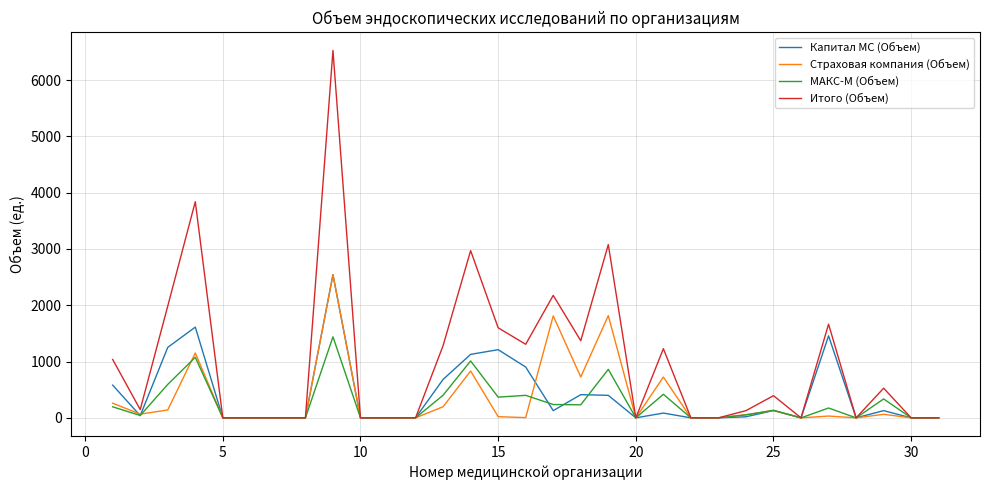

What is the highest value of the Итого (Объем) series?

6528